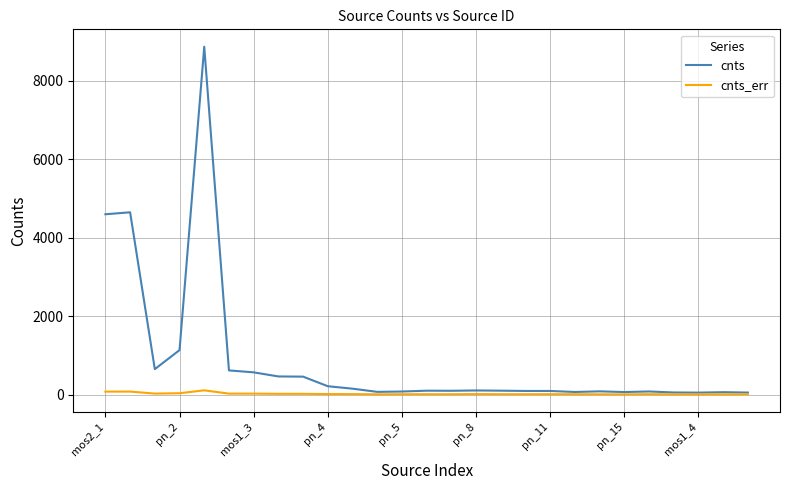

Which series has the largest total across all categories?

cnts